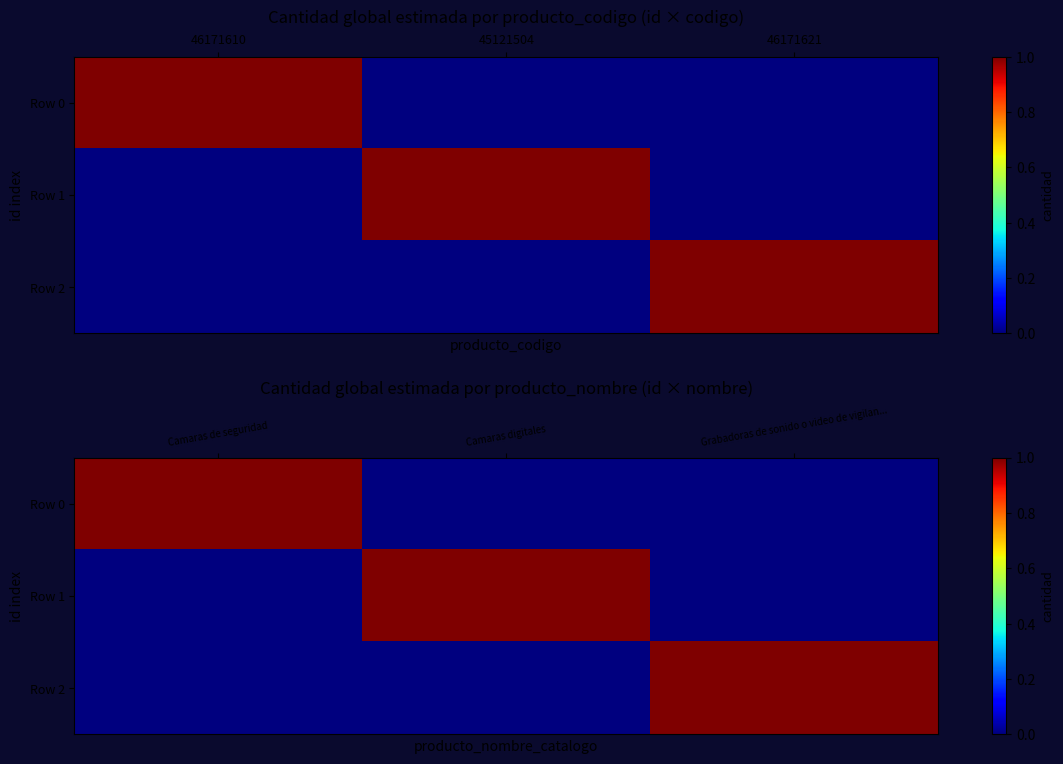

The Row 0 series shows 0 at Camaras digitales. True or false?

True